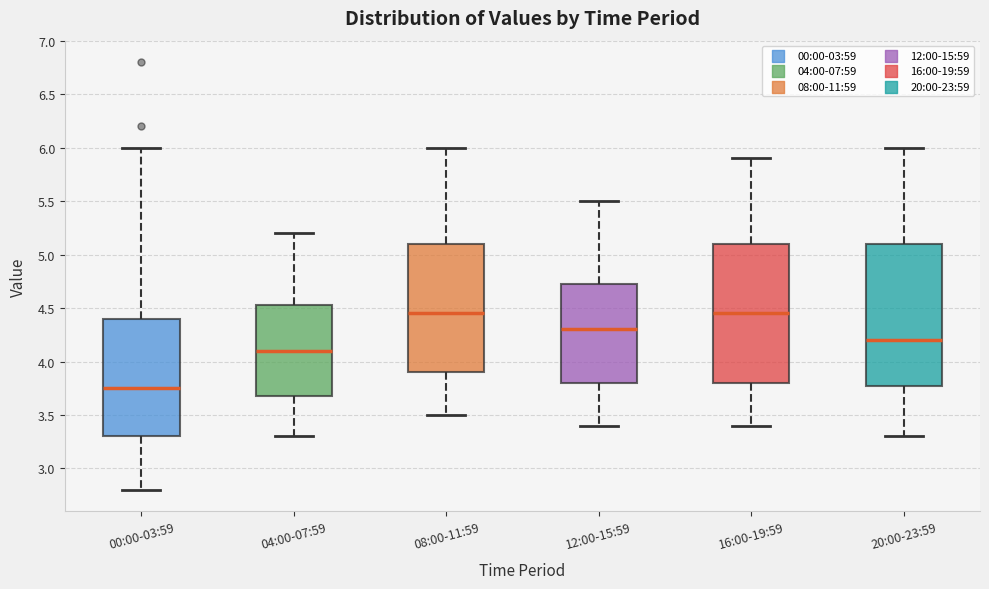

Reading left to right, transcribe this box plot: for each box, give where its median line is, the range the box spans, and where its two whiskers end, as read against the y-axis. The values are not printed on the chart, so give them approximately, as read against the axis.

00:00-03:59: median 3.75, box 3.30 to 4.40, whiskers 2.80 to 6.00
04:00-07:59: median 4.10, box 3.70 to 4.55, whiskers 3.30 to 5.20
08:00-11:59: median 4.45, box 3.90 to 5.10, whiskers 3.50 to 6.00
12:00-15:59: median 4.30, box 3.80 to 4.75, whiskers 3.40 to 5.50
16:00-19:59: median 4.45, box 3.80 to 5.10, whiskers 3.40 to 5.90
20:00-23:59: median 4.20, box 3.80 to 5.10, whiskers 3.30 to 6.00